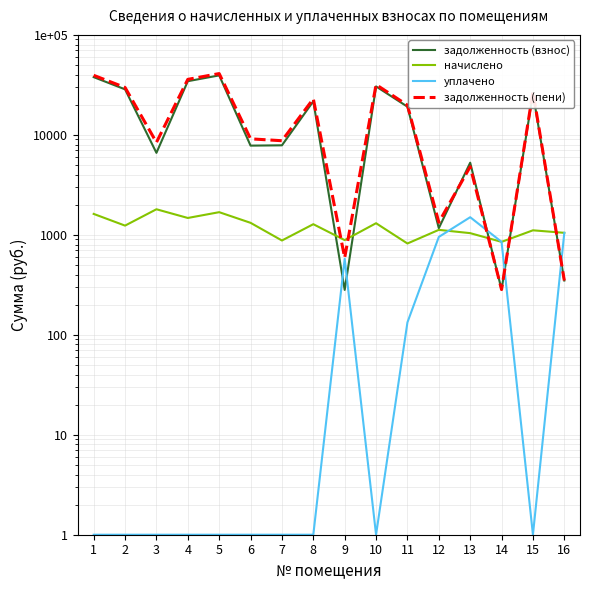

Which label corresponds to the largest value in the chart?

5